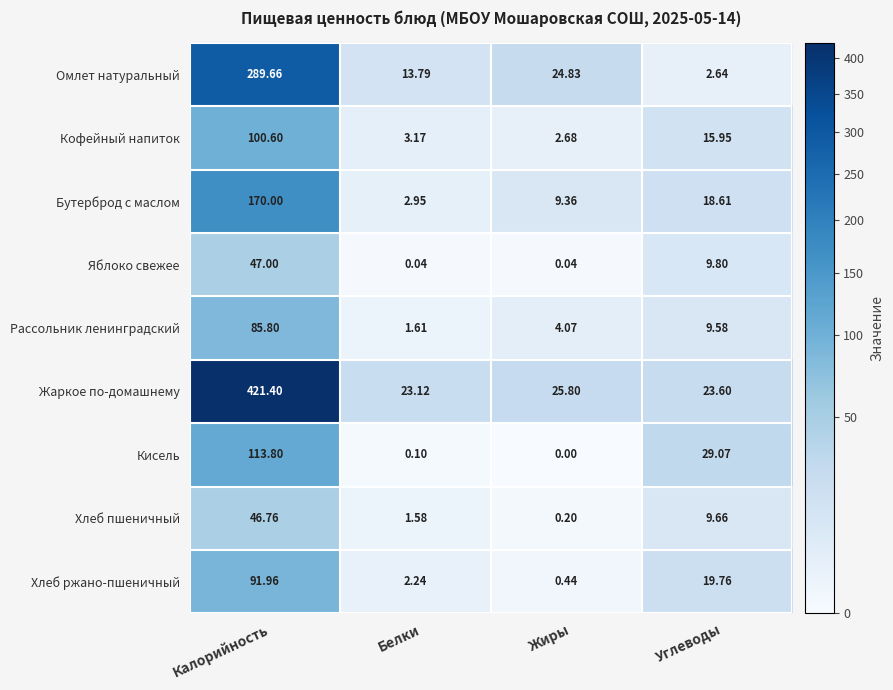

Which series has the largest total across all categories?

Жаркое по-домашнему